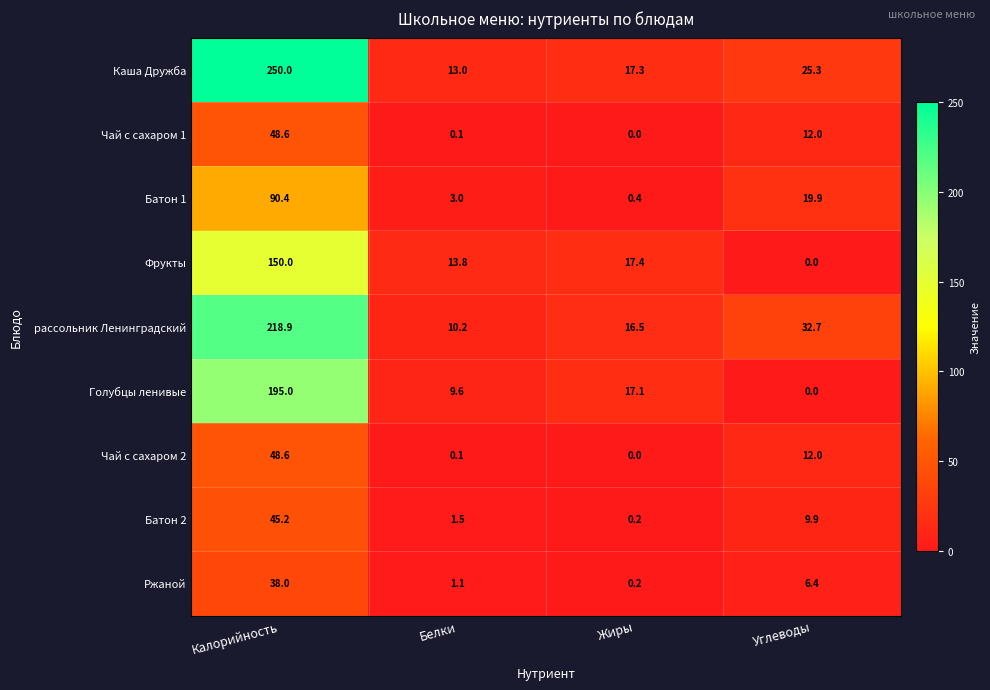

List the labels in order of Батон 2 value, smallest first.

Жиры, Белки, Углеводы, Калорийность